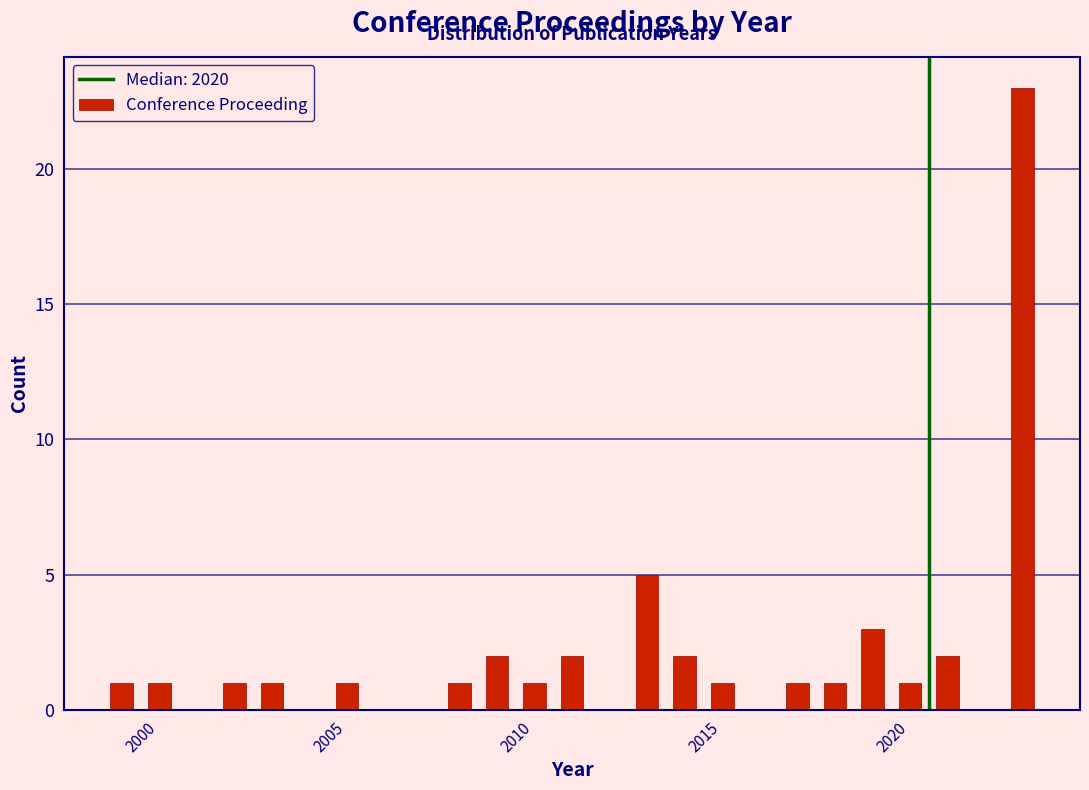

Around what value on the x-axis is the tallest bar? Give the approximate position of its centre, as read against the axis.

2023.0